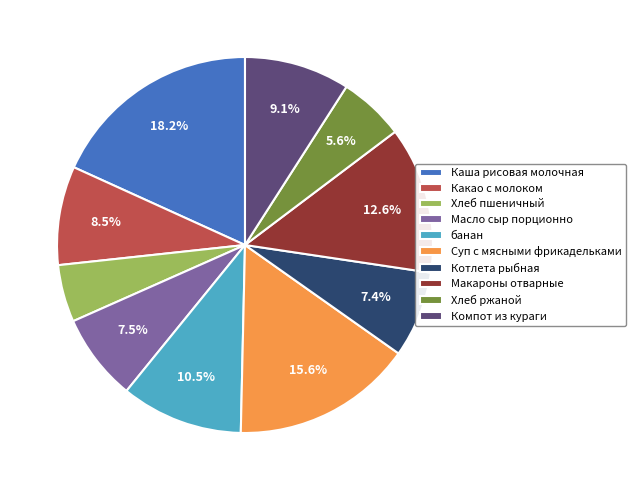

What is the largest slice in the pie chart?

Каша рисовая молочная